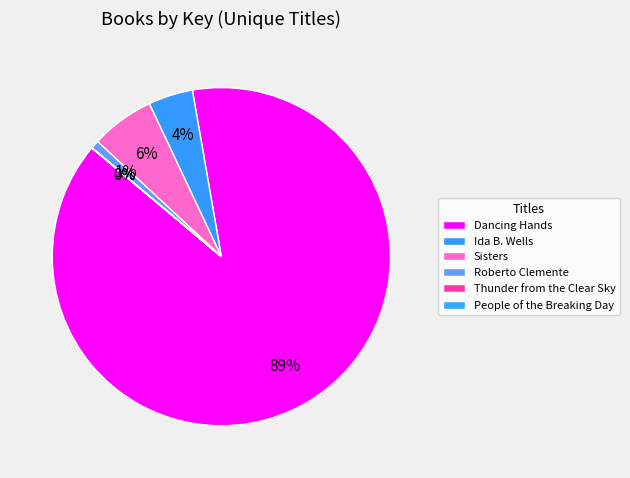

What is the change in value from Sisters to People of the Breaking Day?

-143684311